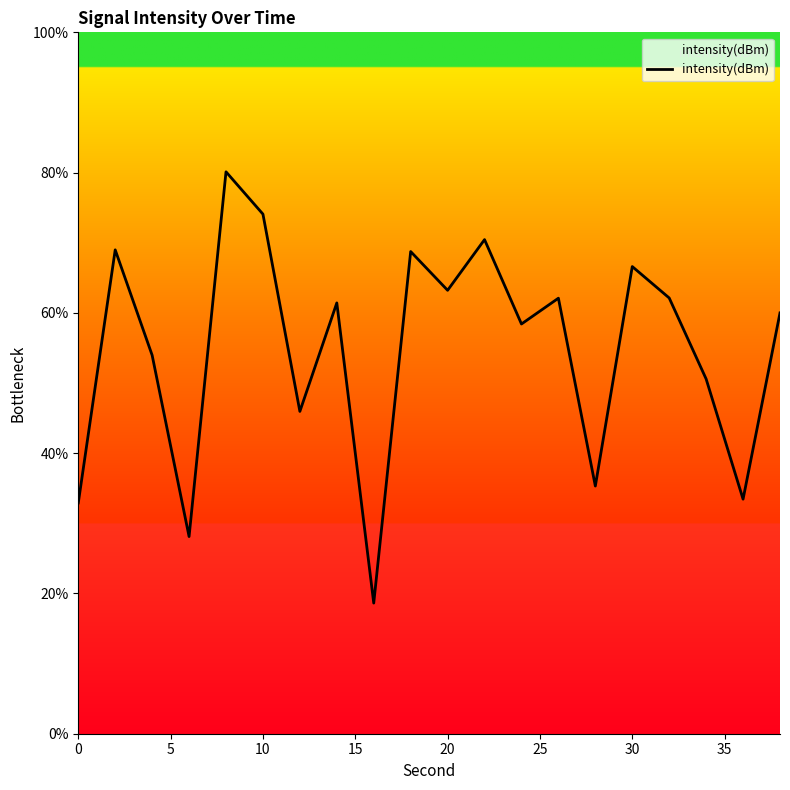

What is the difference between the maximum and minimum values?

61.5